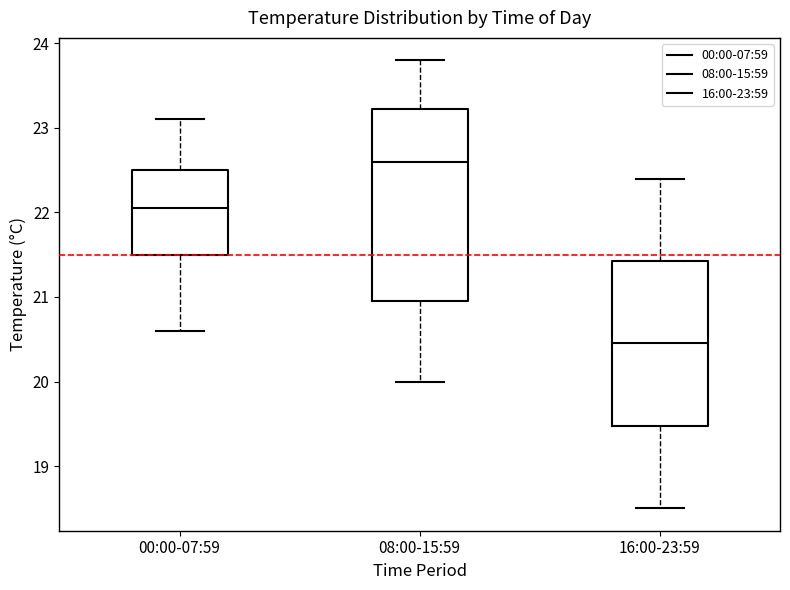

Reading left to right, read every box against the y-axis: the position of its median line, the range the box covers, and the ends of its whiskers. The values are not printed on the chart, so give them approximately, as read against the axis.

00:00-07:59: median 22.1, box 21.5 to 22.5, whiskers 20.6 to 23.1
08:00-15:59: median 22.6, box 21.0 to 23.2, whiskers 20.0 to 23.8
16:00-23:59: median 20.5, box 19.5 to 21.4, whiskers 18.5 to 22.4